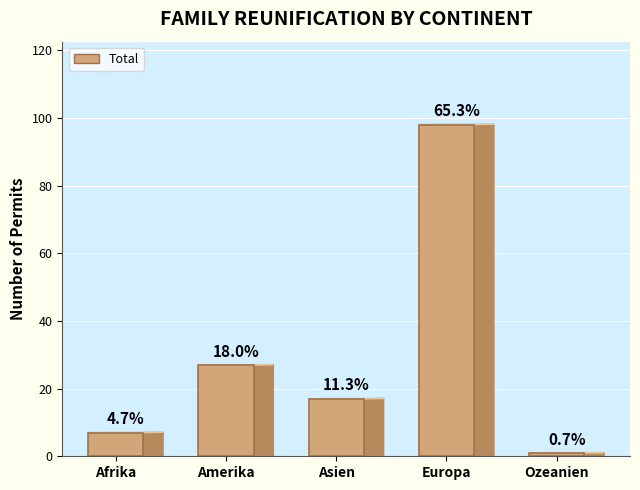

Is it true that the value at Ozeanien is 1?

True